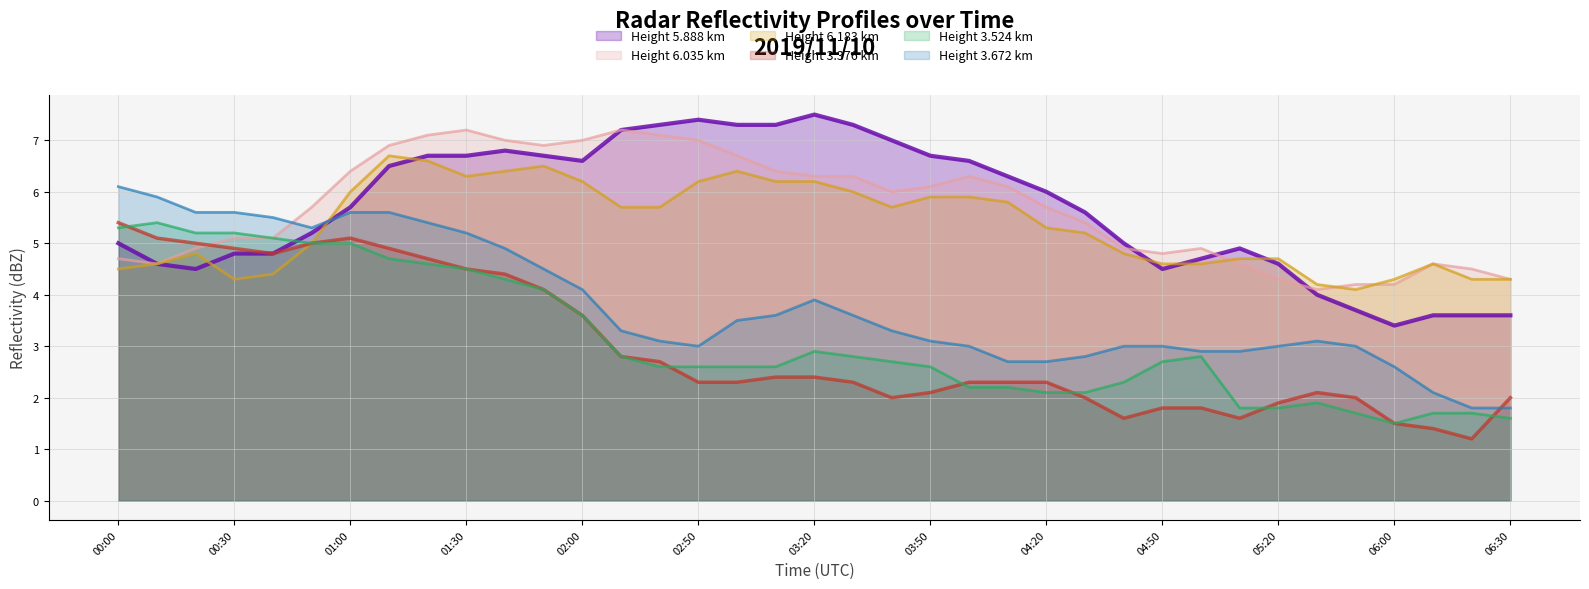

What is the minimum value shown in the chart?

1.2